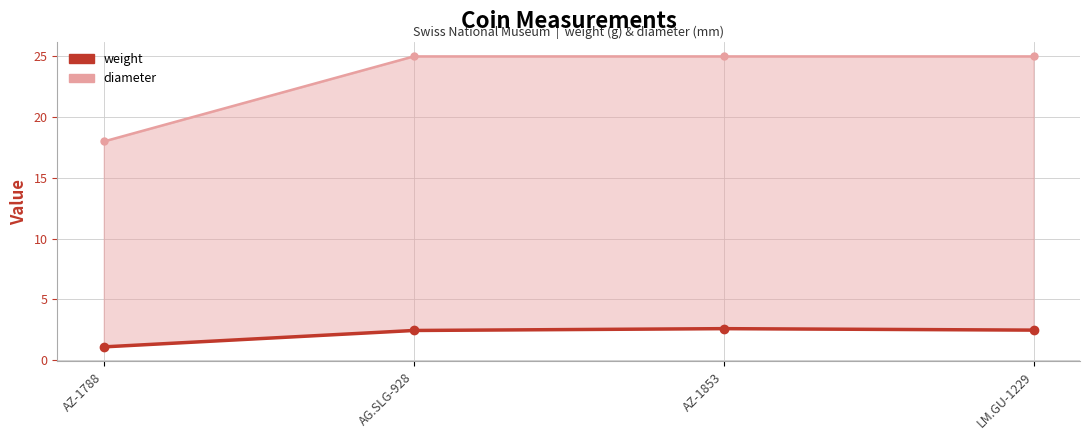

How many diameter values are between 25 and 26?

3